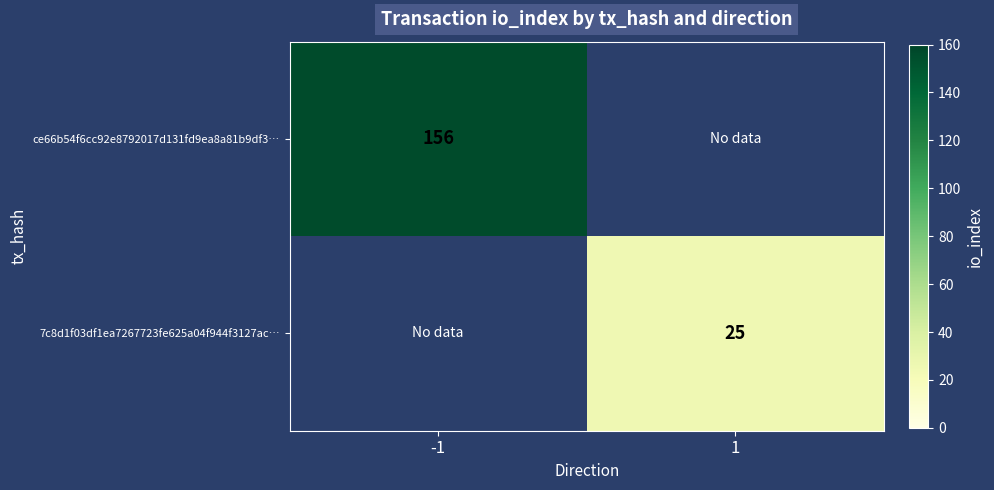

The ce66b54f6cc92e8792017d131fd9ea8a81b9df3… series shows 61 at -1. True or false?

False